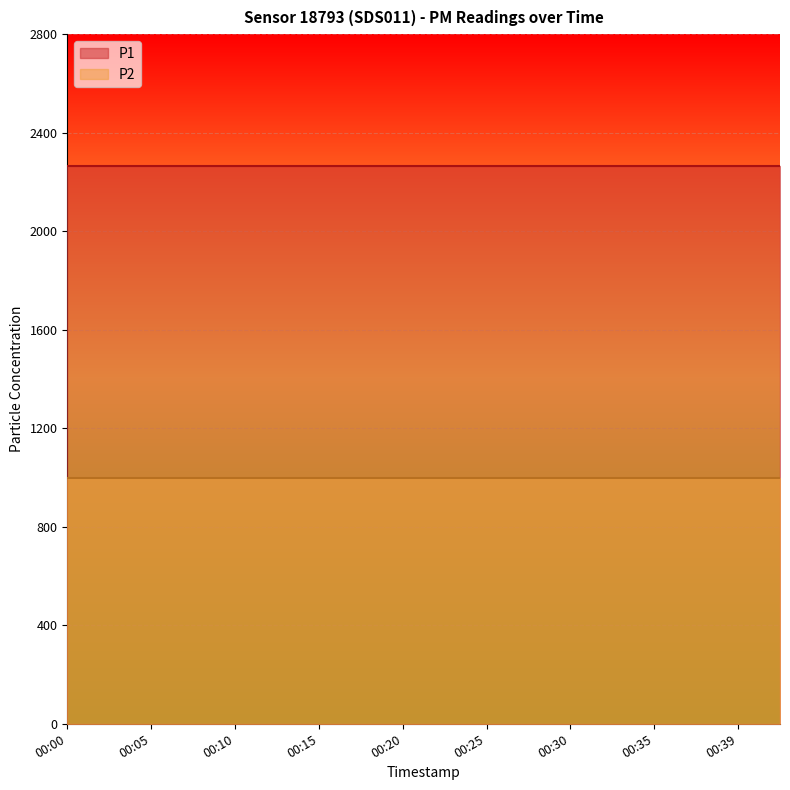

Is the value of P2 at 00:27 greater than the value of P1 at 00:17?

No